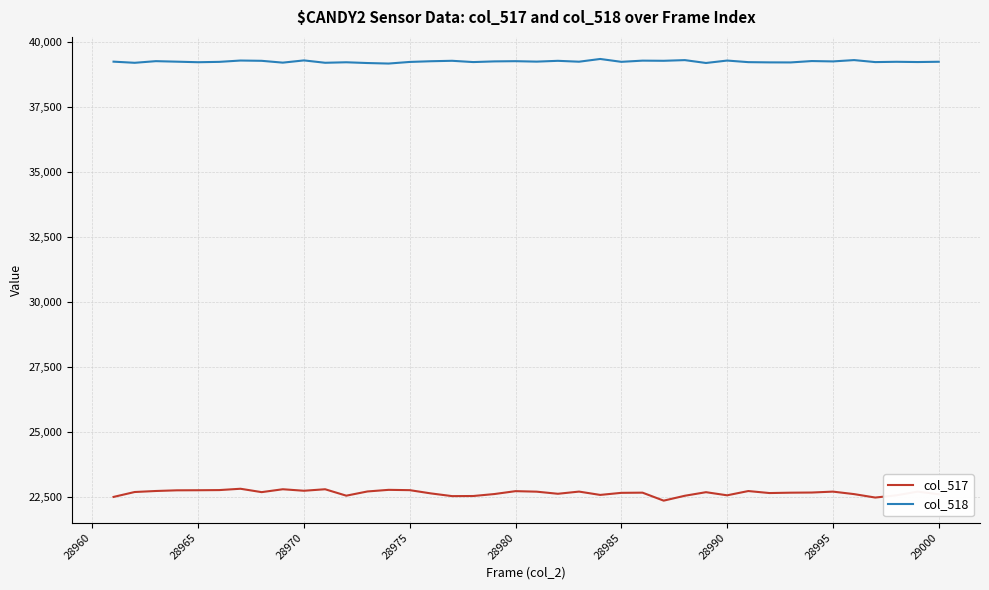

Which series has the widest spread of values?

col_517